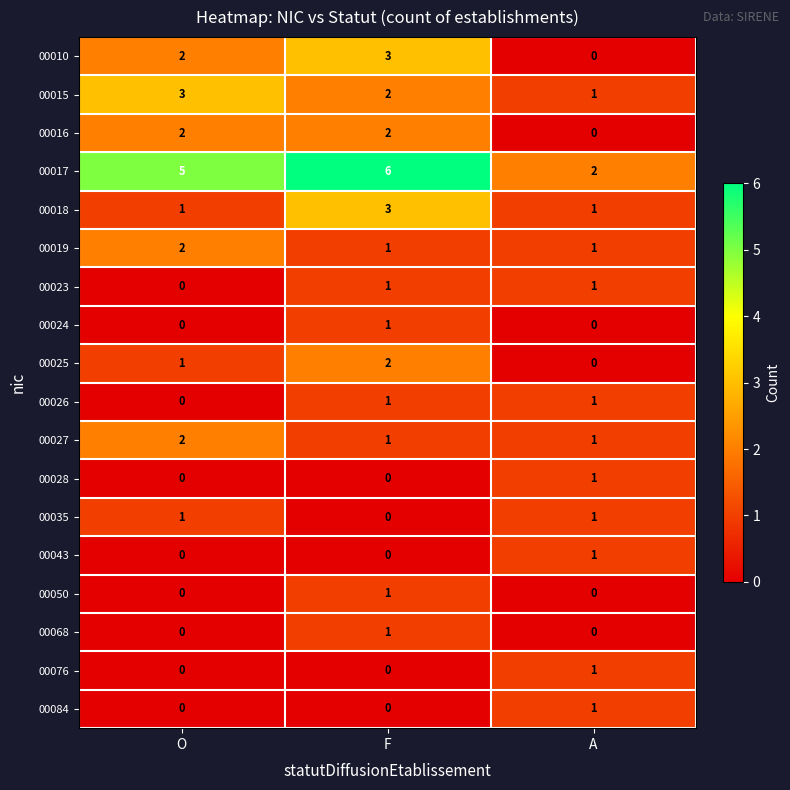

How many data points does each series have?

3